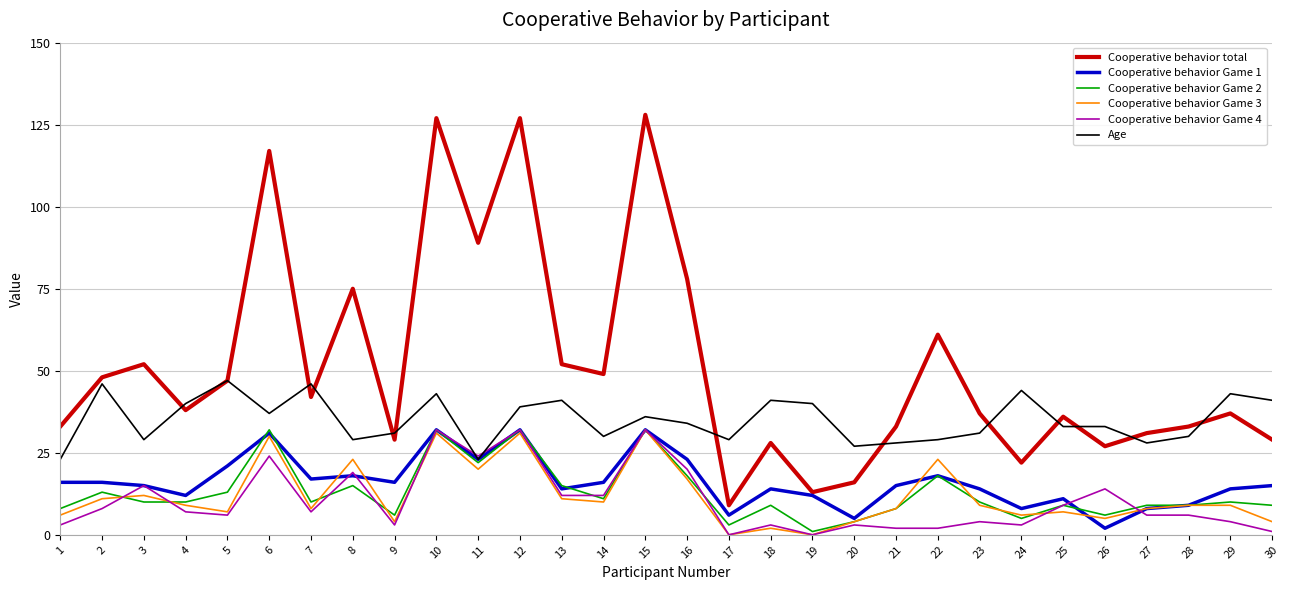

Is it true that Cooperative behavior Game 2 equals 10 at 3?

True